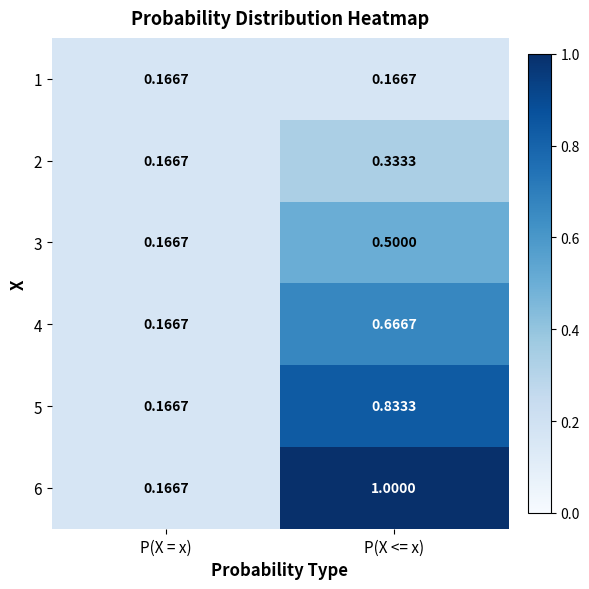

Rank the series by their average value, from highest to lowest.

6, 5, 4, 3, 2, 1